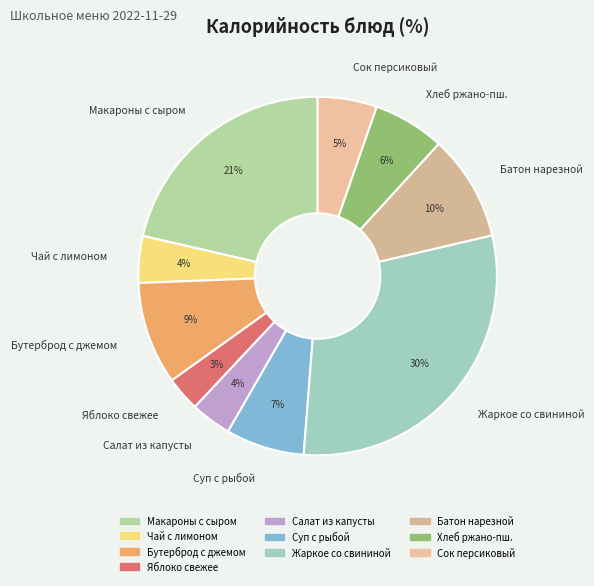

To the nearest percent, what percentage of the pie is Макароны с сыром?

21%